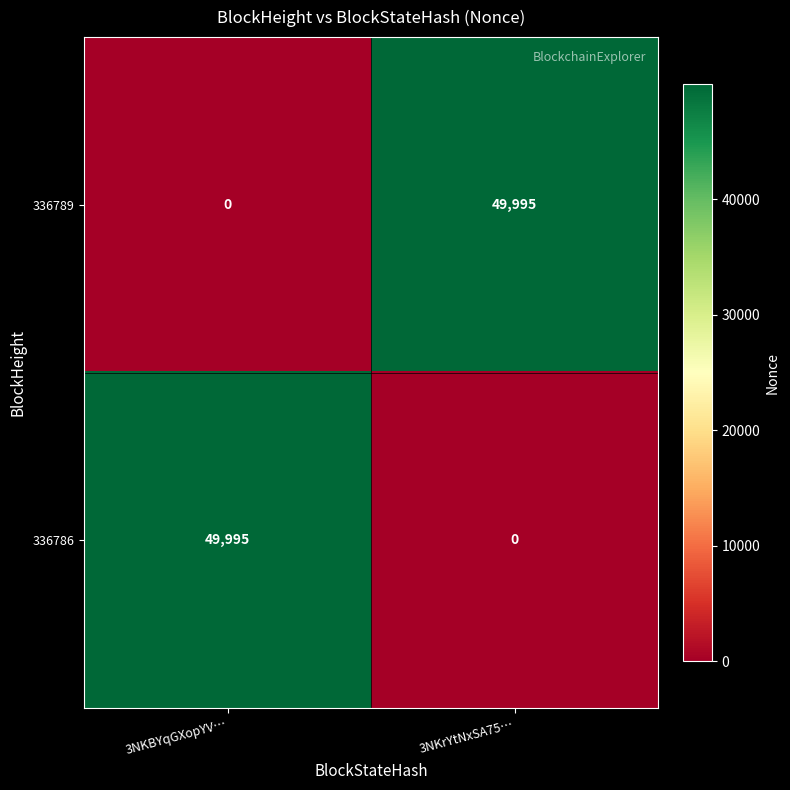

Reading left to right, transcribe all the data shown in this chart.

336789: 3NKBYqGXopYV…=0	3NKrYtNxSA75…=49995
336786: 3NKBYqGXopYV…=49995	3NKrYtNxSA75…=0